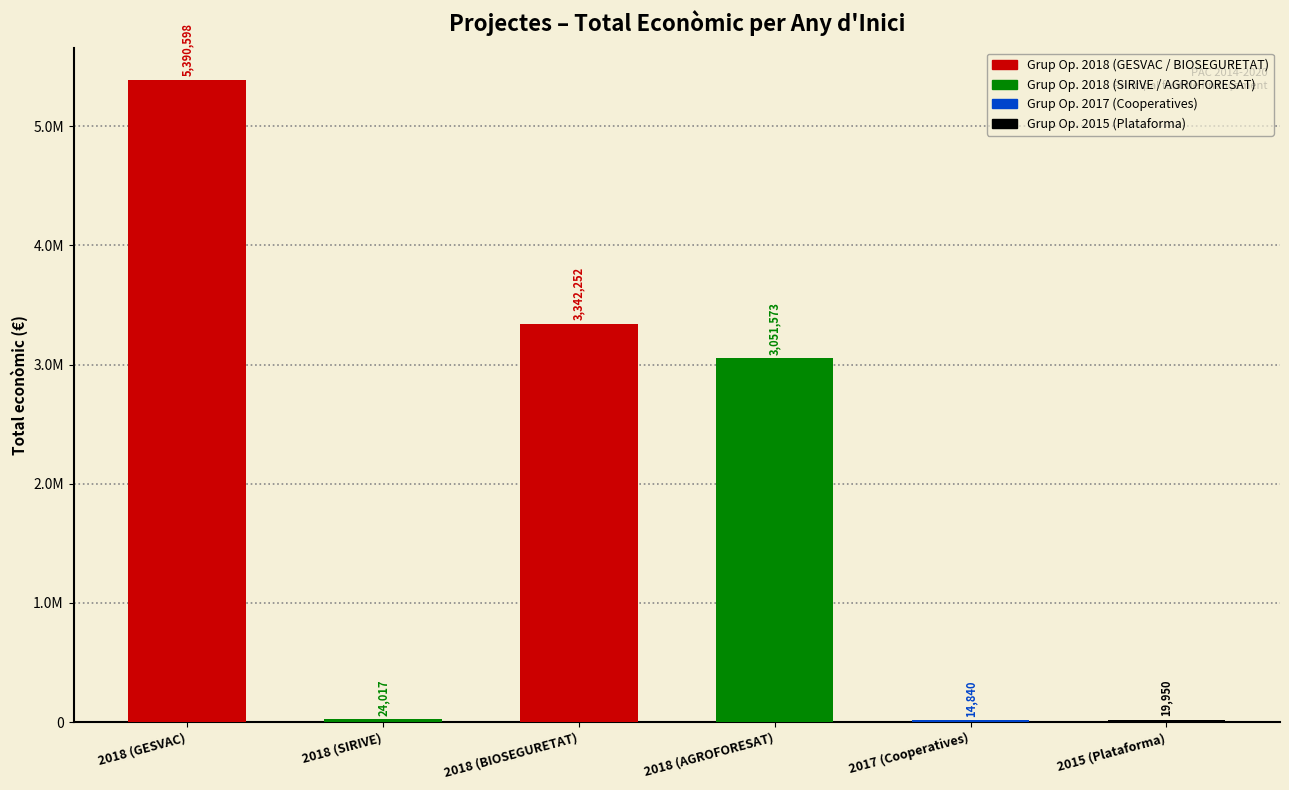

At which category does the chart reach its peak across all series?

2018 (GESVAC)